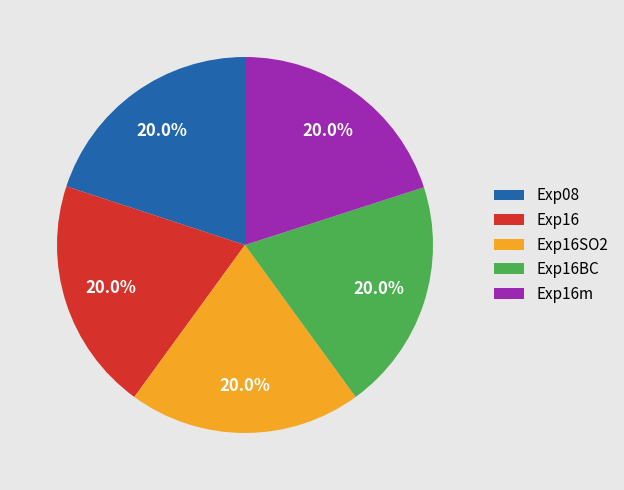

Does Exp16BC represent more than half of the total?

No